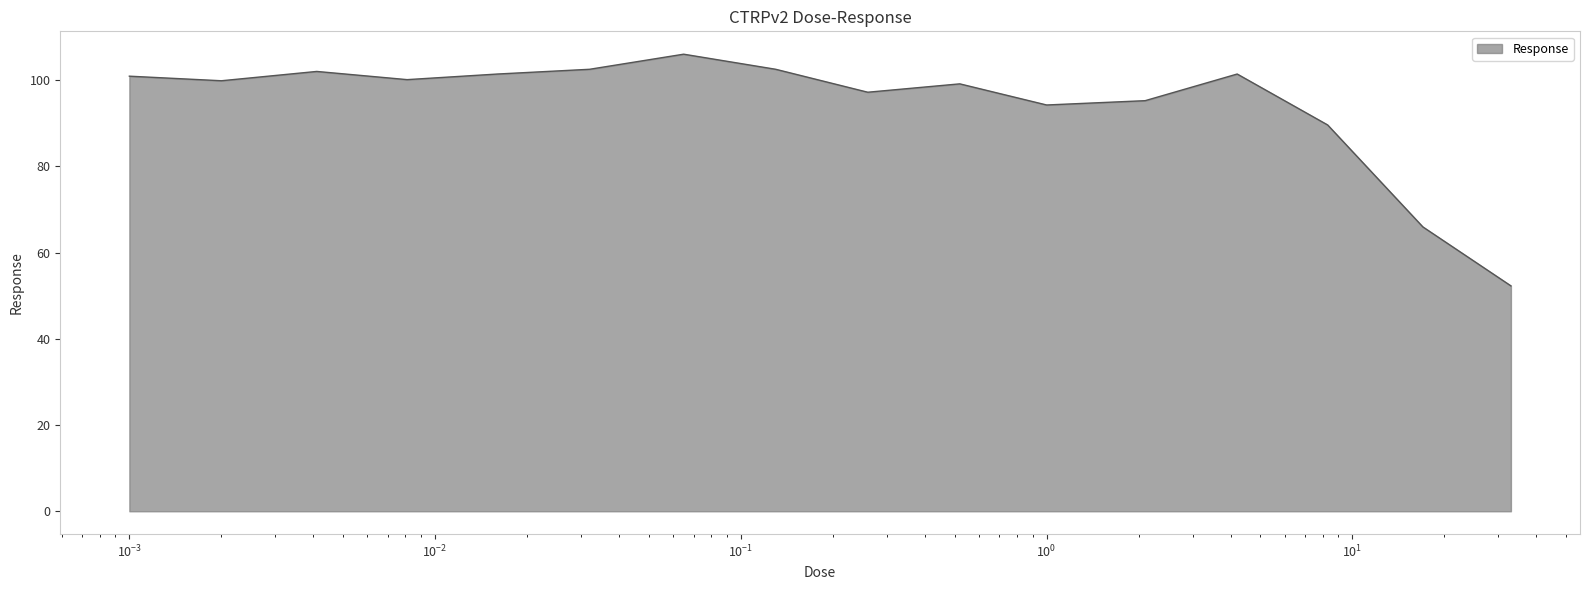

What is the greatest value displayed?

106.0